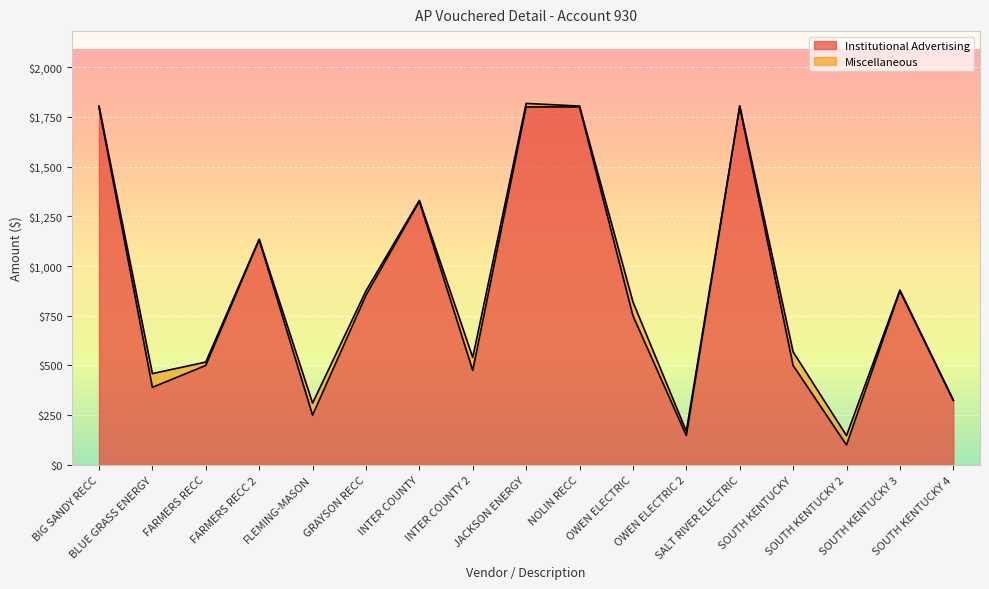

At which label does the data first exceed 750?

BIG SANDY RECC